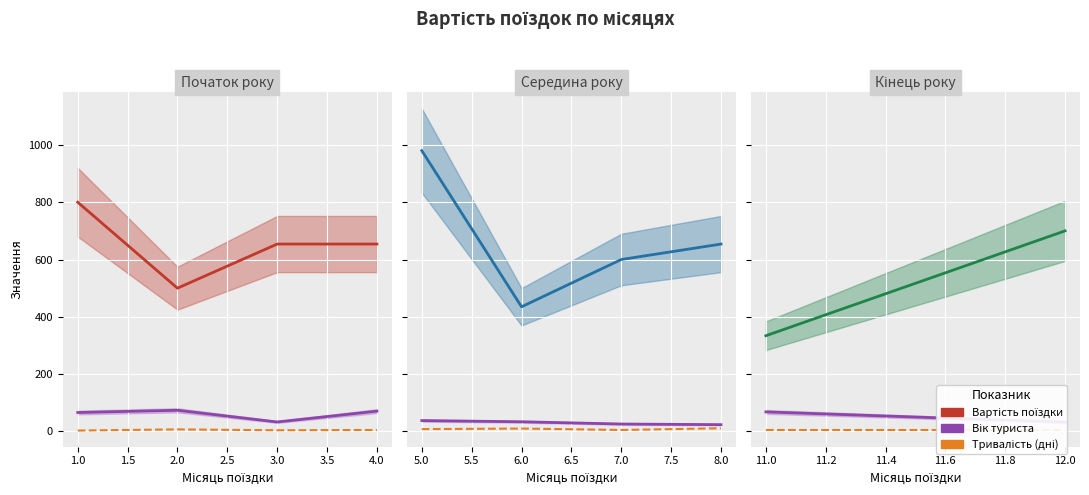

How many lines are shown in the chart?

3